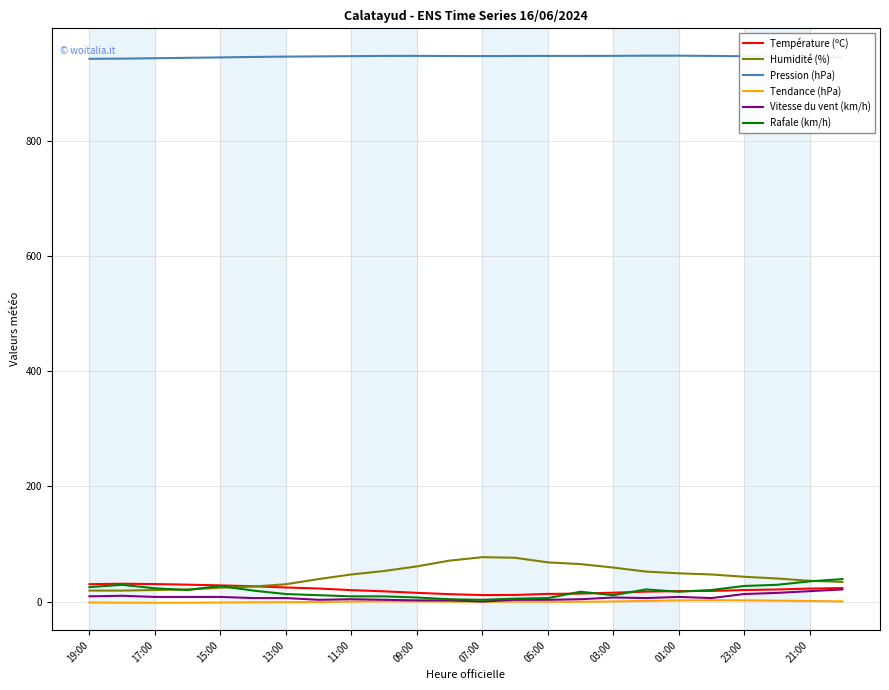

Which series has the largest total across all categories?

Pression (hPa)